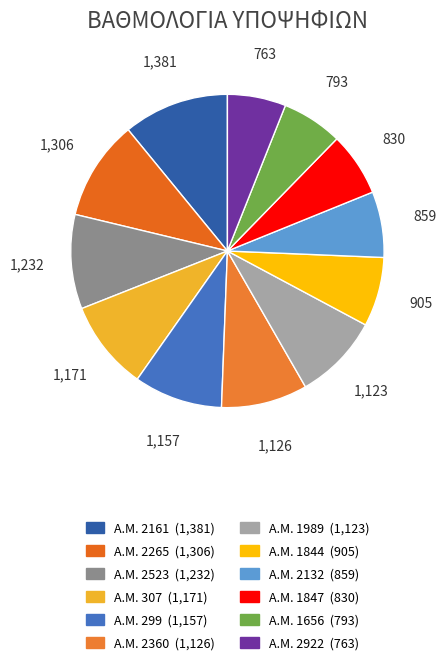

Is there a majority slice in this chart?

No